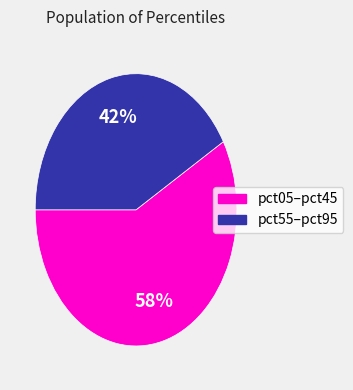

Does any single category account for the majority?

Yes